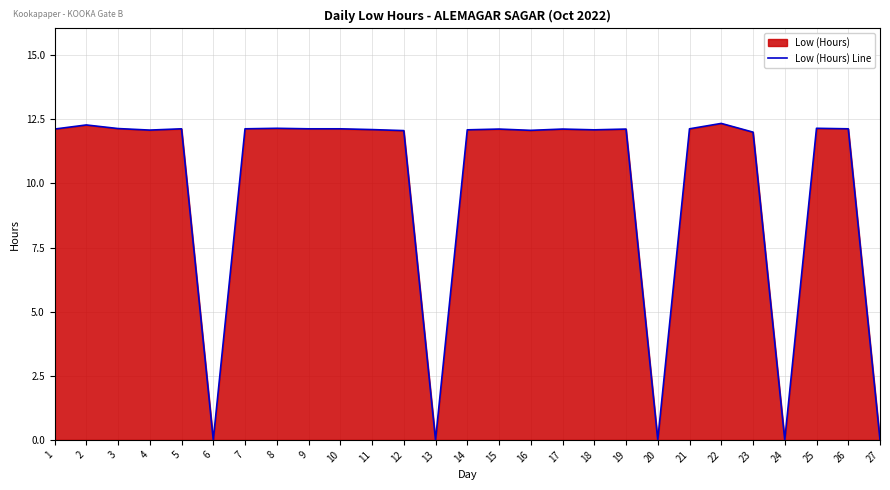

What is the change in value from 15 to 24?

-12.1